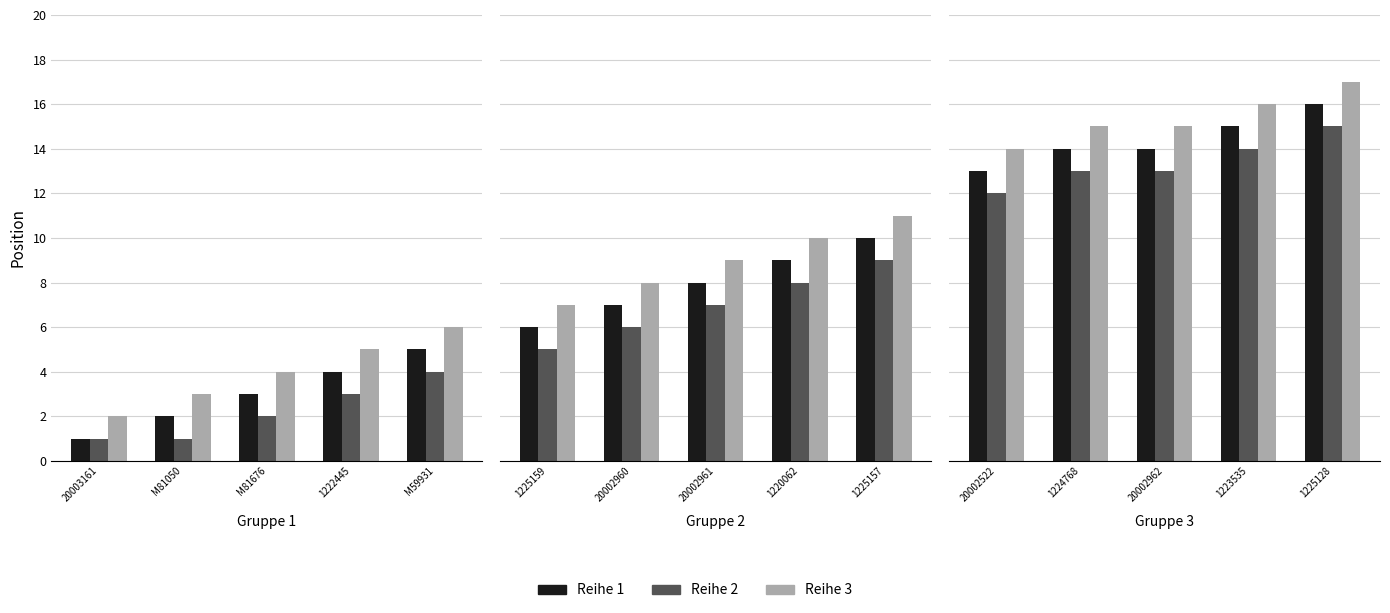

Which series has the largest total across all categories?

Reihe 3